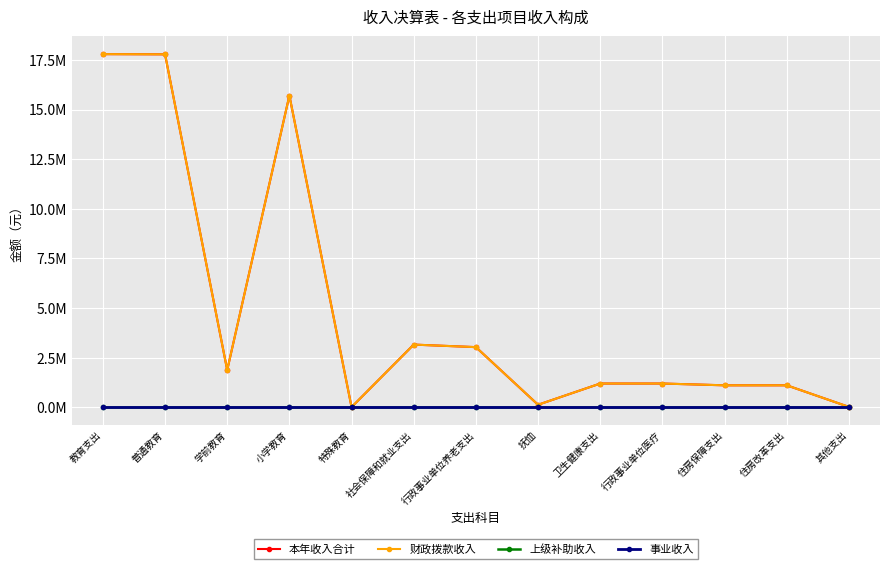

What is the highest value of the 财政拨款收入 series?

17789522.3